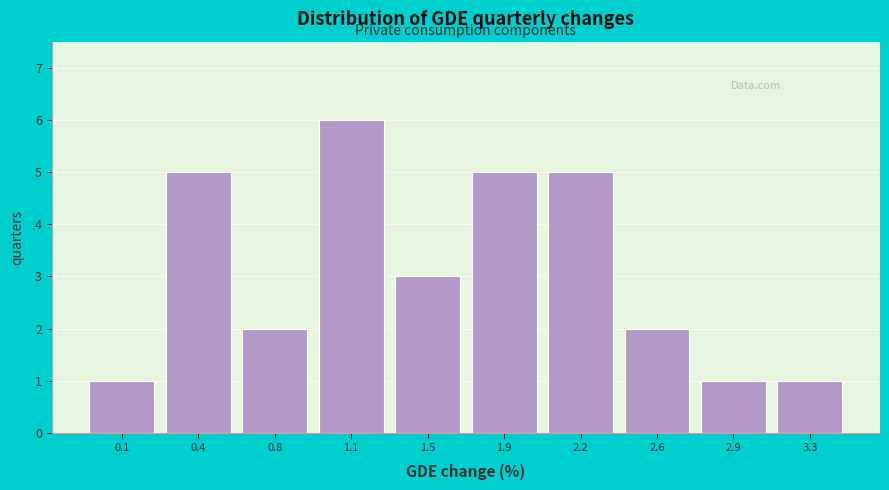

Reading left to right, list all the values displayed in this chart.

0.1=1	0.4=5	0.8=2	1.1=6	1.5=3	1.9=5	2.2=5	2.6=2	2.9=1	3.3=1